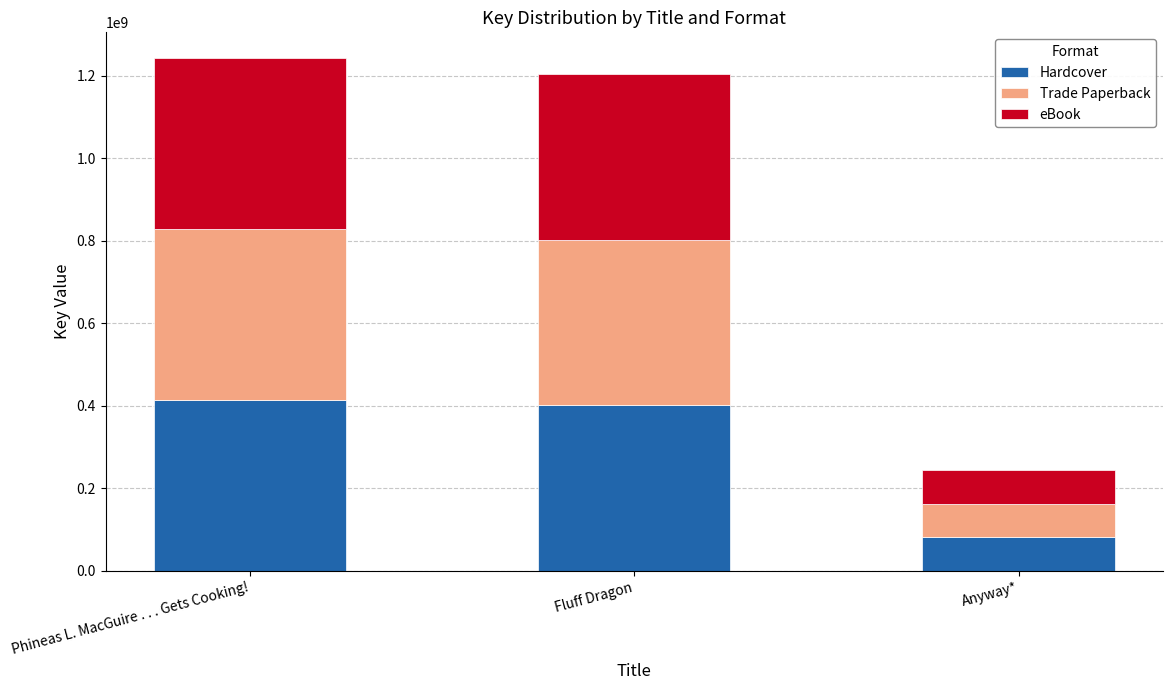

What are all the series names shown in the legend?

Hardcover, Trade Paperback, eBook